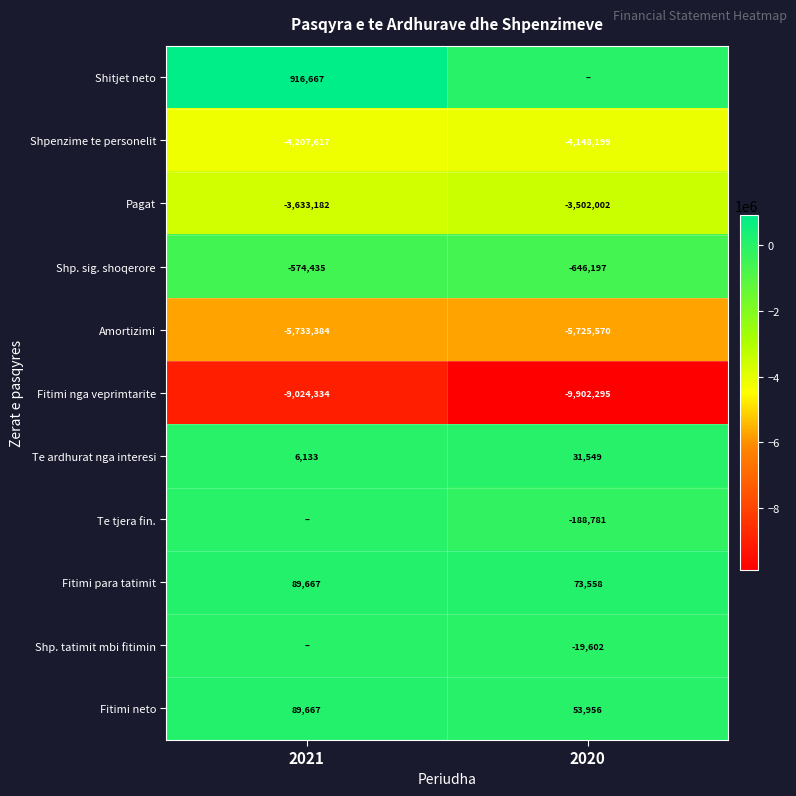

What is the difference between the Fitimi para tatimit values at 2021 and 2020?

16109